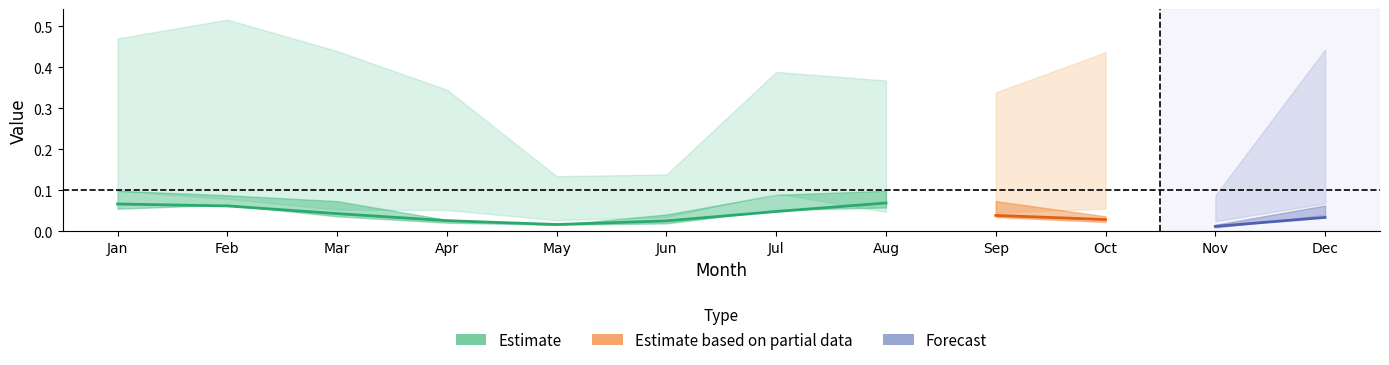

Where is the first local maximum for pct85?

Aug